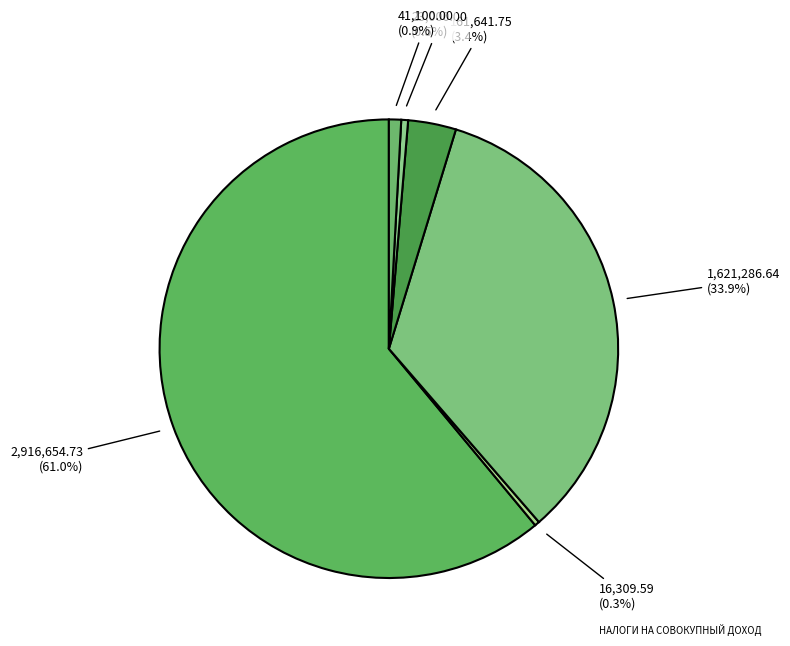

Count the number of slices in the pie.

6